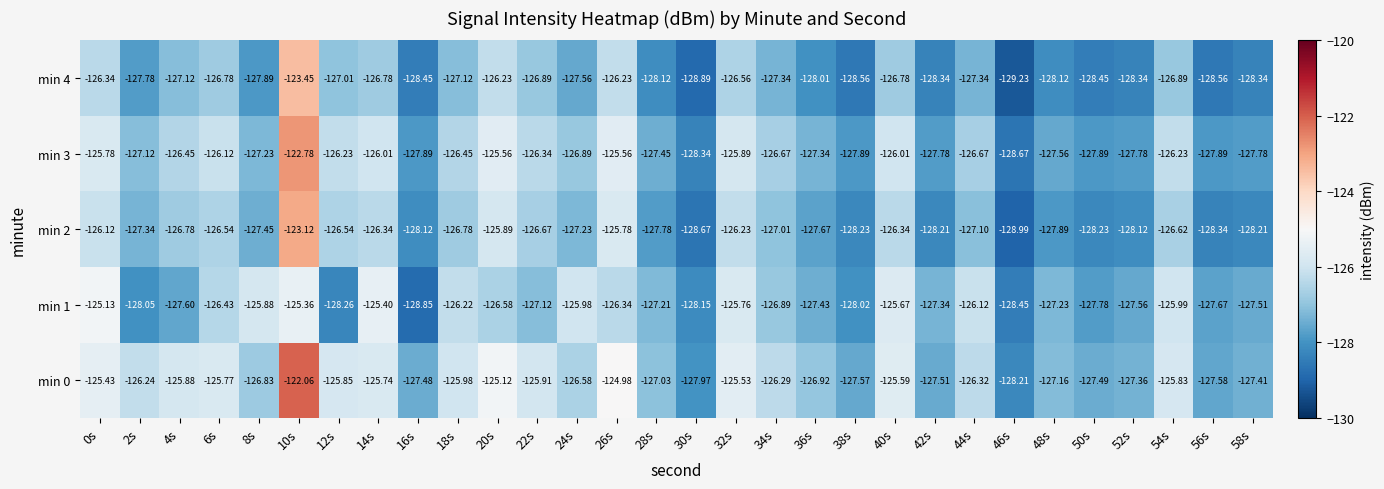

Is the value of min 2 at 42s greater than the value of min 0 at 30s?

No